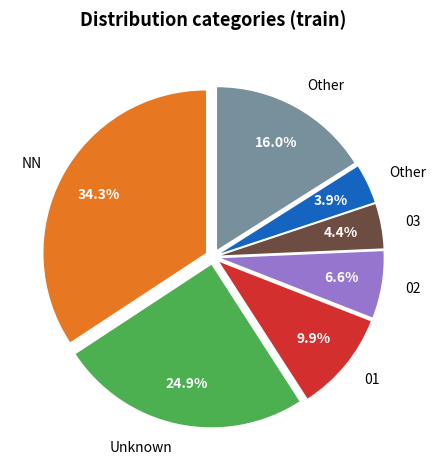

Does any single category account for the majority?

No